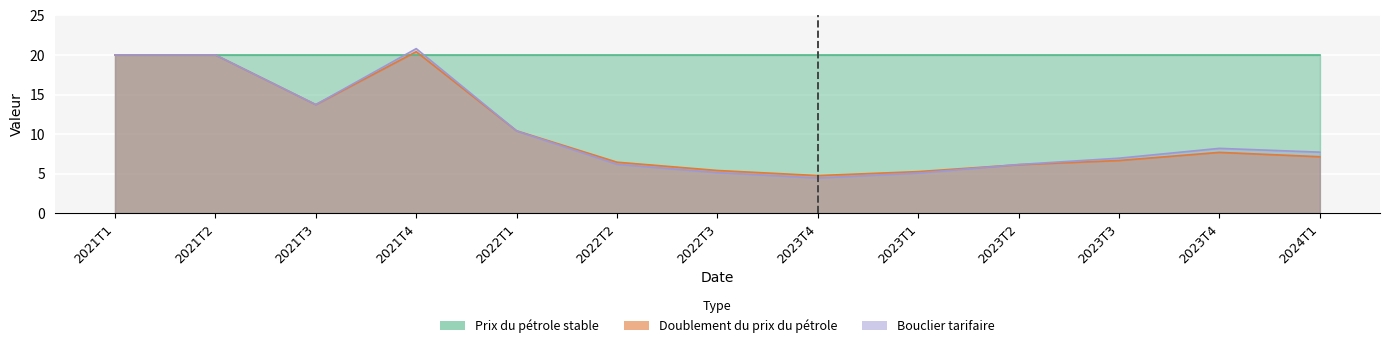

The value of Bouclier tarifaire at 2023T4 is 1.9. True or false?

False